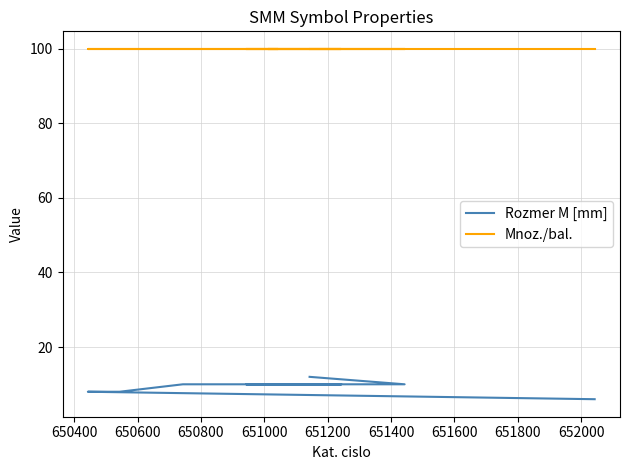

Which series has the largest total across all categories?

Mnoz./bal.